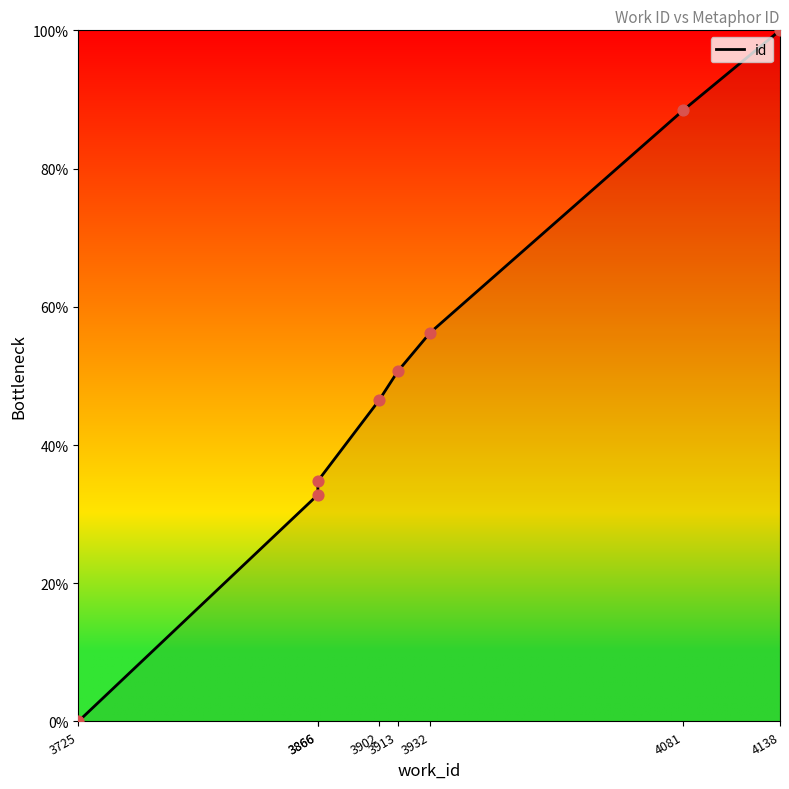

Which has a higher value, 4081 or 3866?

4081